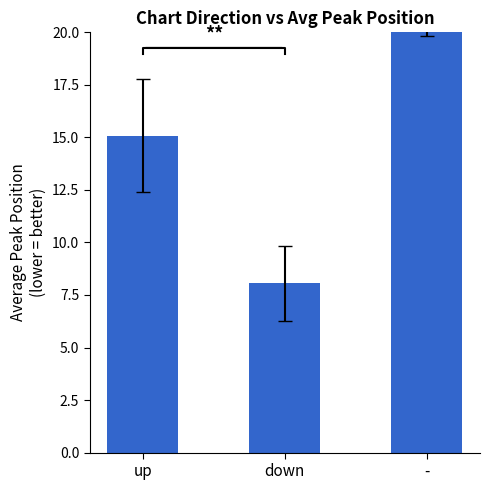

Where does the data first go above 15?

up